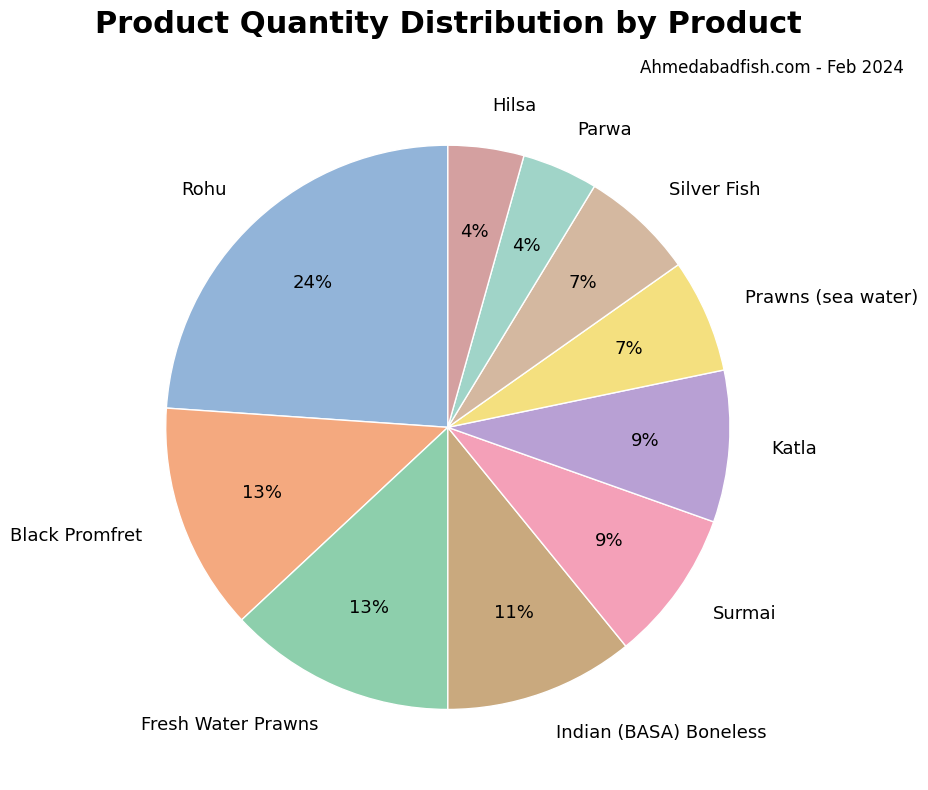

To the nearest percent, what portion does Surmai represent?

9%